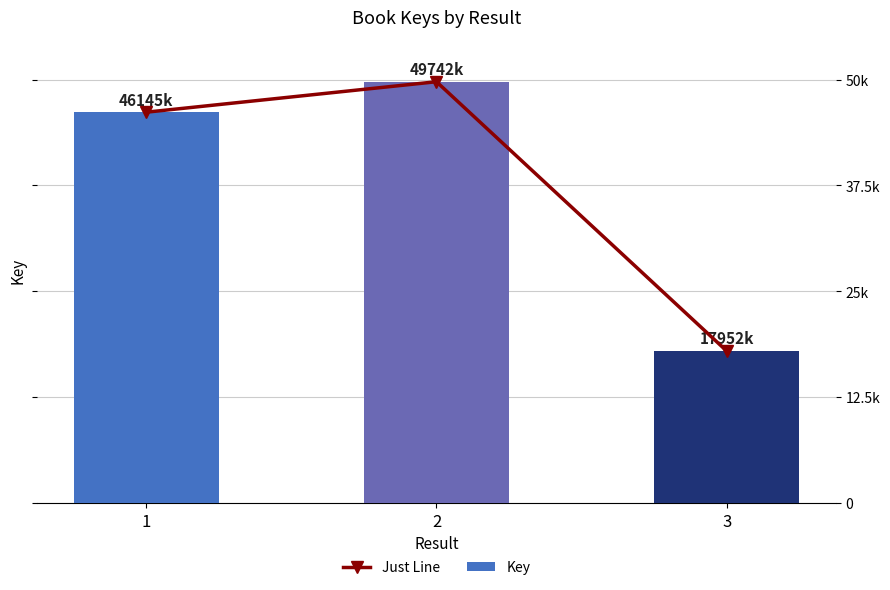

What is the sum of the Key values at 2 and 1?

95888154